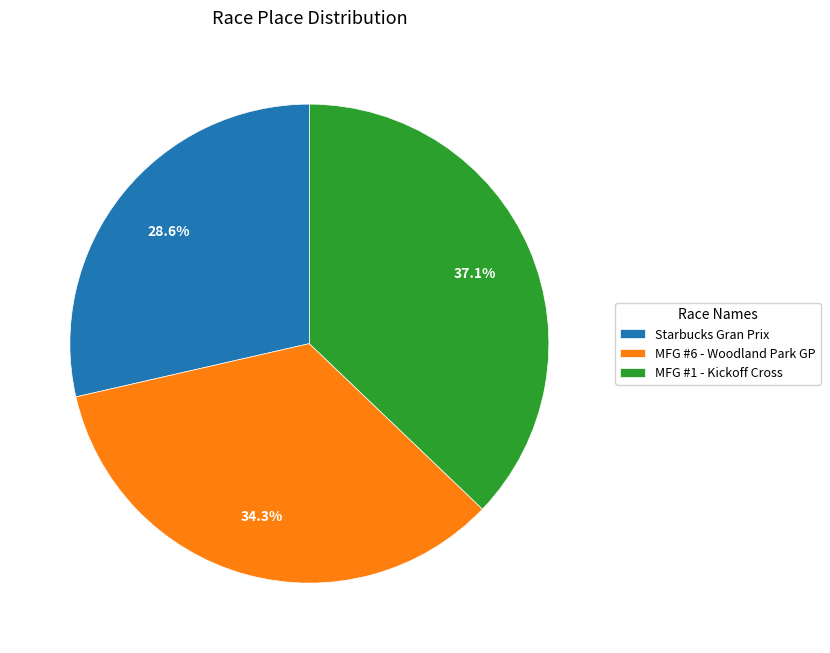

Which has a higher value, MFG #6 - Woodland Park GP or Starbucks Gran Prix?

MFG #6 - Woodland Park GP